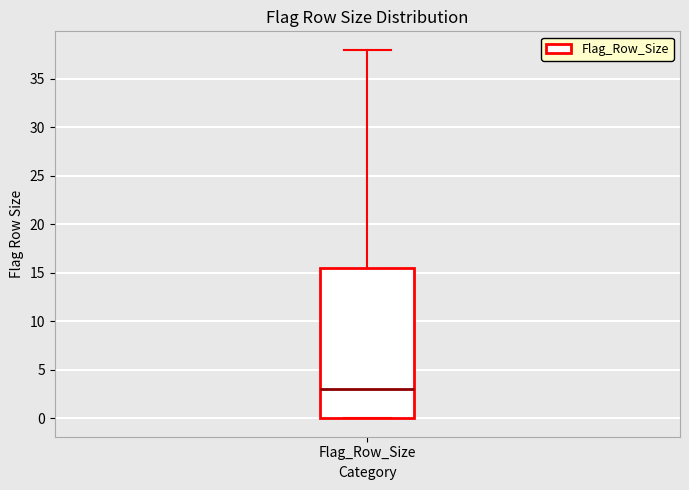

Where does the median line of the box for Flag_Row_Size sit on the y-axis? The values are not printed on the chart, so give them approximately, as read against the axis.

3.0